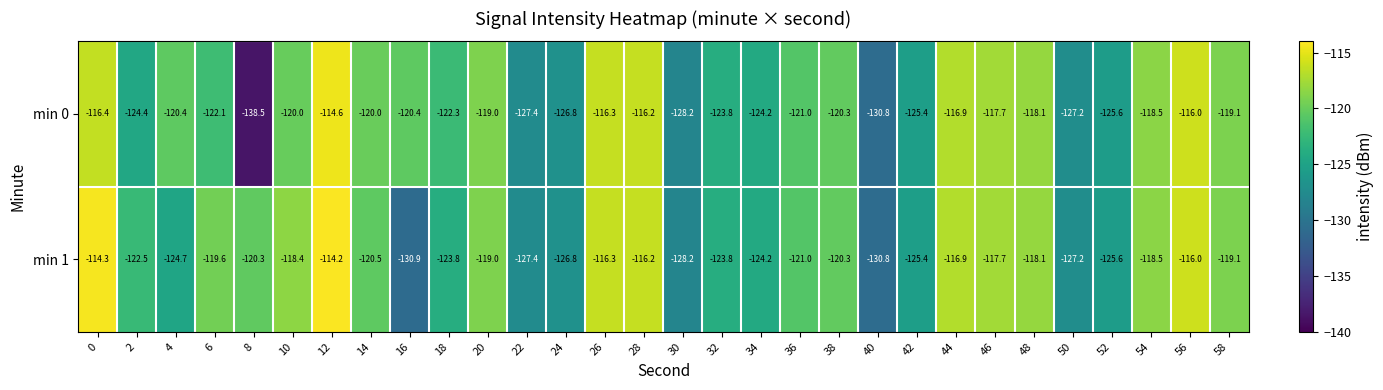

List the series in order of their peak value, lowest first.

min 0, min 1